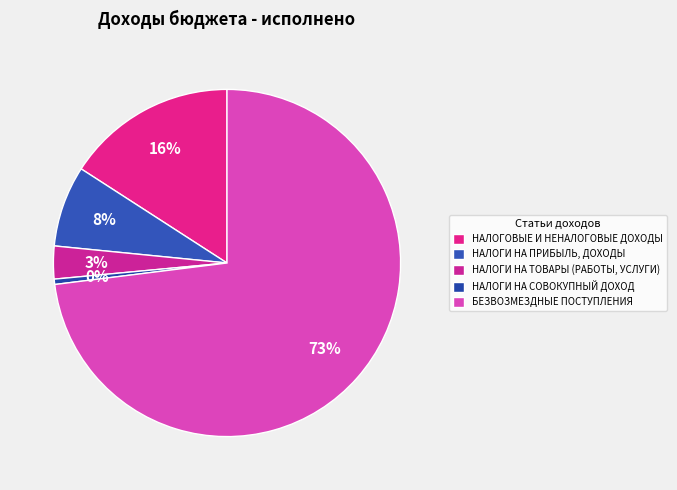

Which slice is the largest?

БЕЗВОЗМЕЗДНЫЕ ПОСТУПЛЕНИЯ